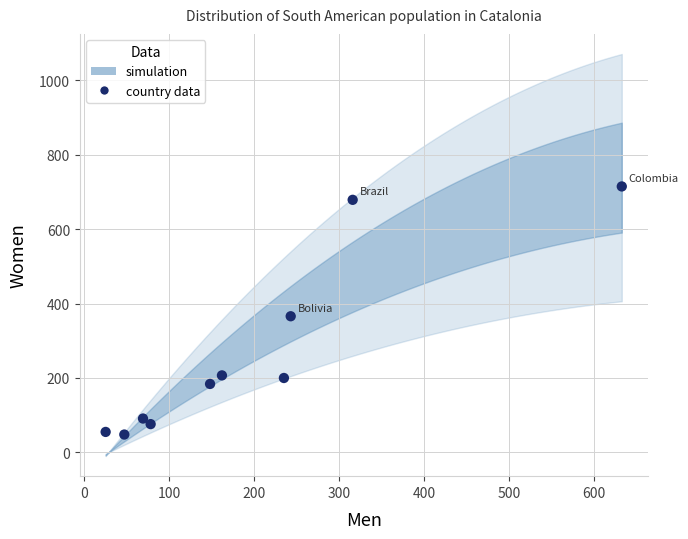

What is the average X value?

196